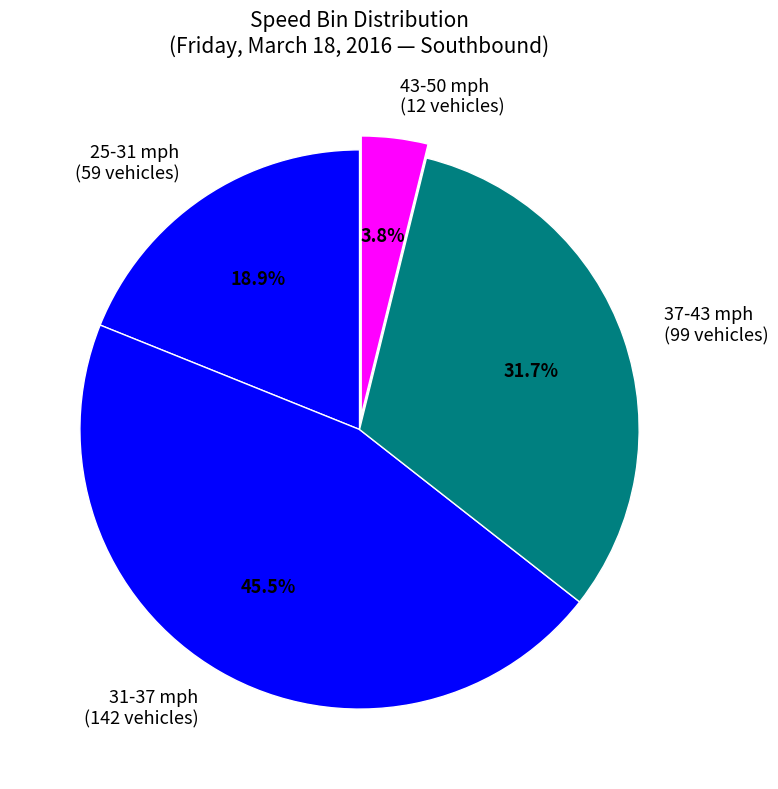

To the nearest percent, what is the difference between the largest and smallest slice percentages?

42%